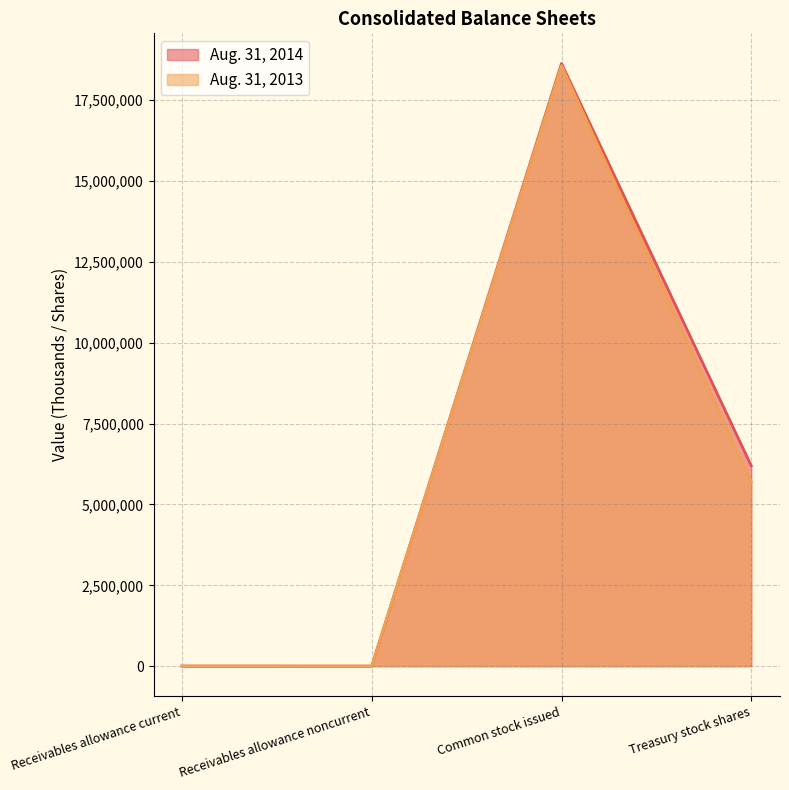

Rank the series at Common stock issued from highest to lowest value.

Aug. 31, 2014, Aug. 31, 2013